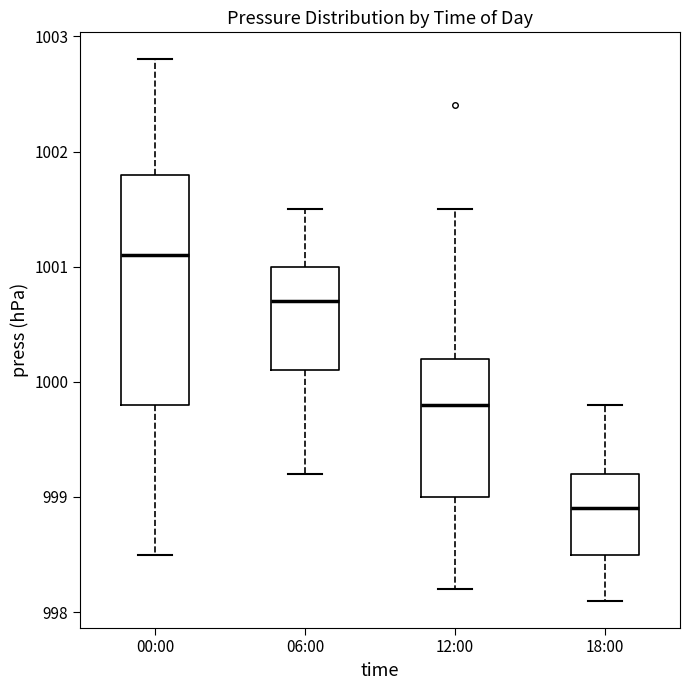

Which box has the lowest median line?

18:00